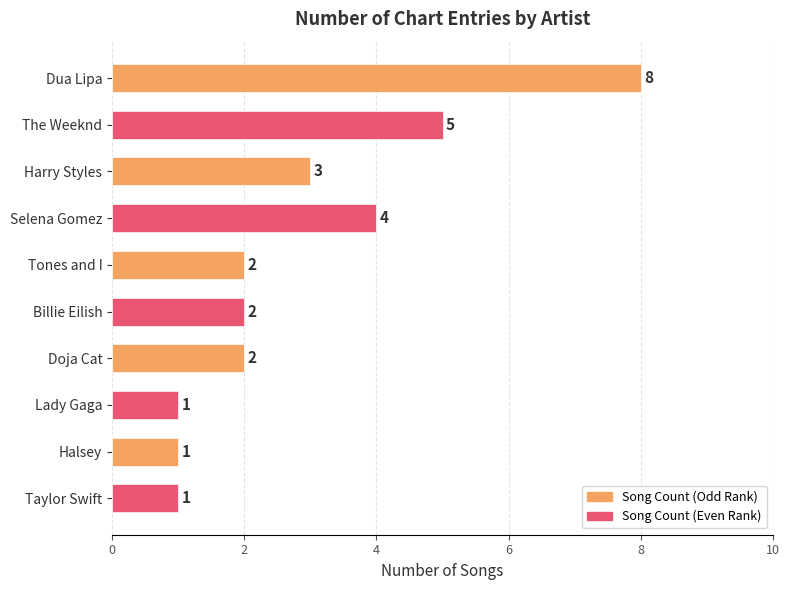

Reading left to right, what are all the values shown in this chart?

8	5	3	4	2	2	2	1	1	1